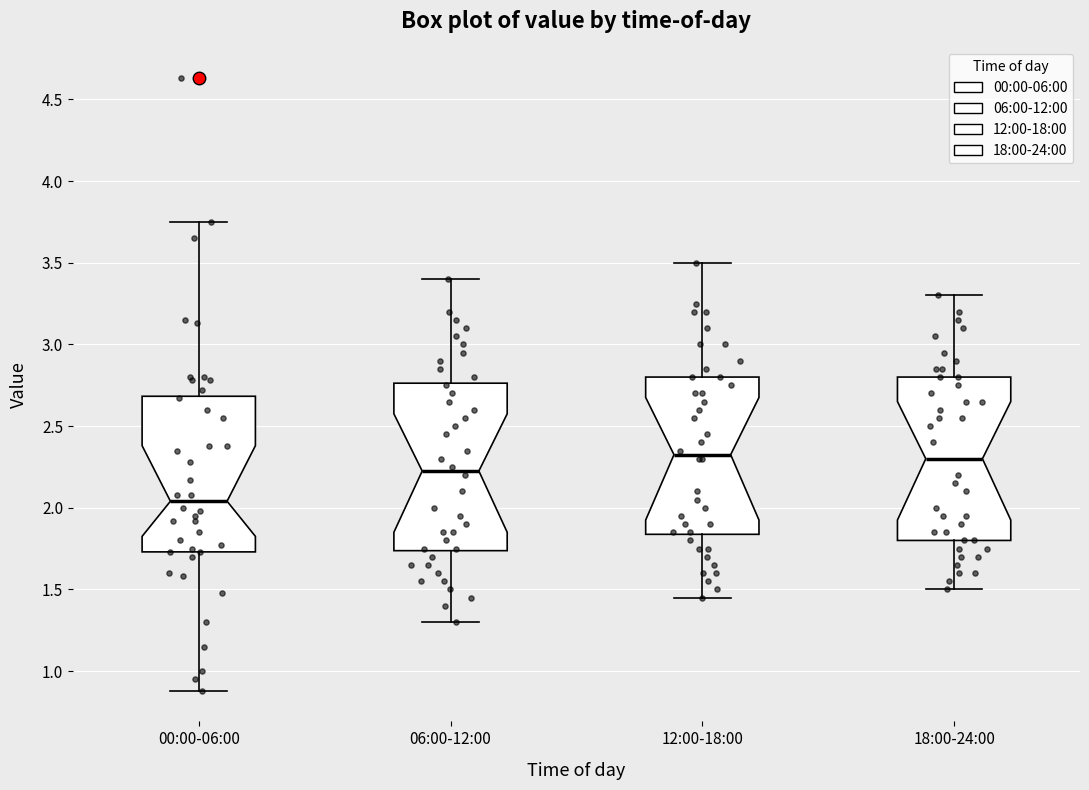

Reading left to right, read every box against the y-axis: the position of its median line, the range the box covers, and the ends of its whiskers. The values are not printed on the chart, so give them approximately, as read against the axis.

00:00-06:00: median 2.05, box 1.75 to 2.70, whiskers 0.90 to 3.75
06:00-12:00: median 2.25, box 1.75 to 2.75, whiskers 1.30 to 3.40
12:00-18:00: median 2.35, box 1.85 to 2.80, whiskers 1.45 to 3.50
18:00-24:00: median 2.30, box 1.80 to 2.80, whiskers 1.50 to 3.30